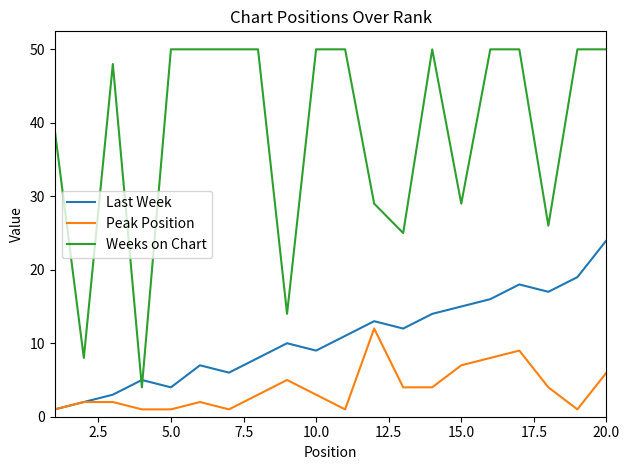

Rank the series by their average value, from lowest to highest.

Peak Position, Last Week, Weeks on Chart